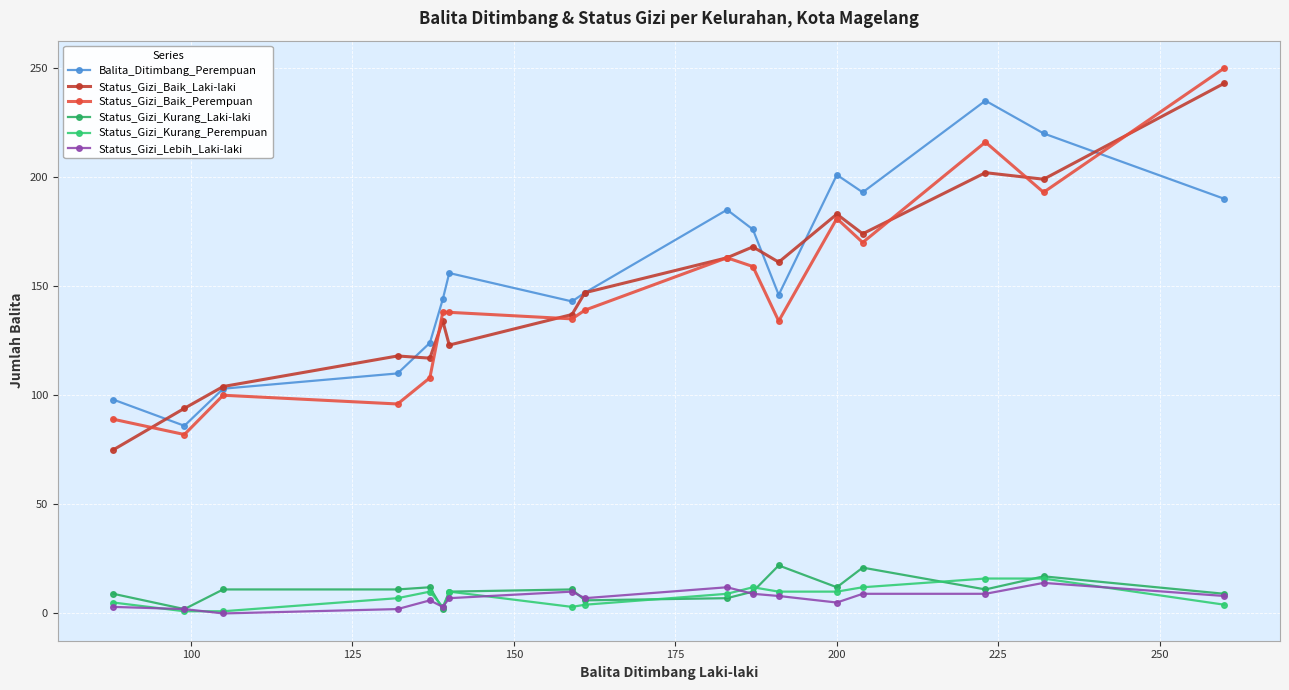

True or false: Balita_Ditimbang_Perempuan and Status_Gizi_Kurang_Laki-laki cross at least once.

False